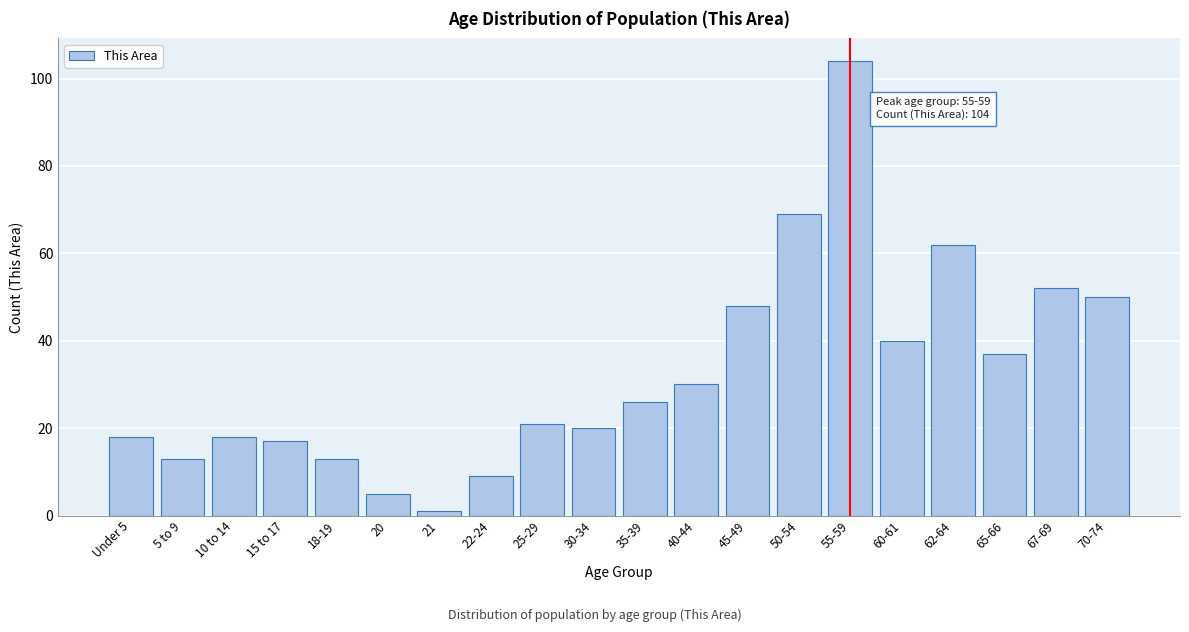

Reading left to right, extract all data points from this chart.

18	13	18	17	13	5	1	9	21	20	26	30	48	69	104	40	62	37	52	50